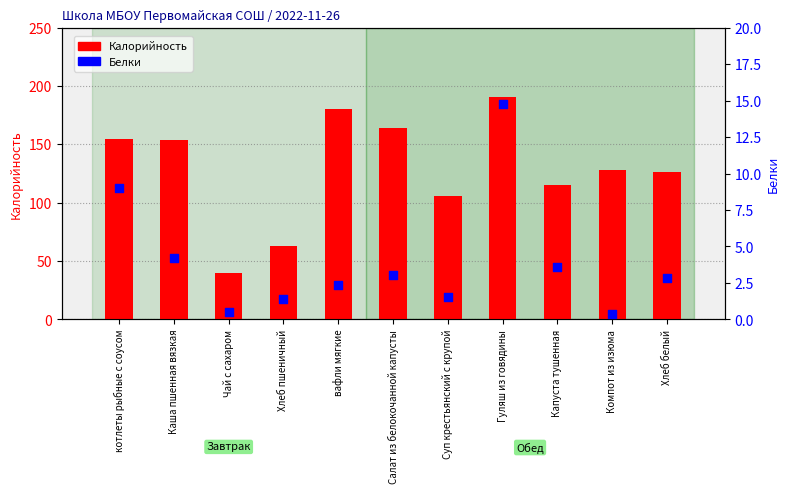

Which series has the largest total across all categories?

Калорийность